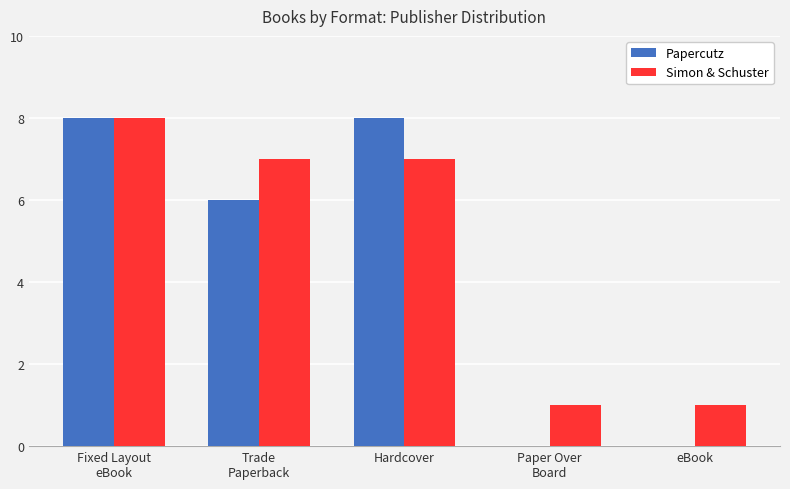

What value does the Papercutz series have at Hardcover?

8